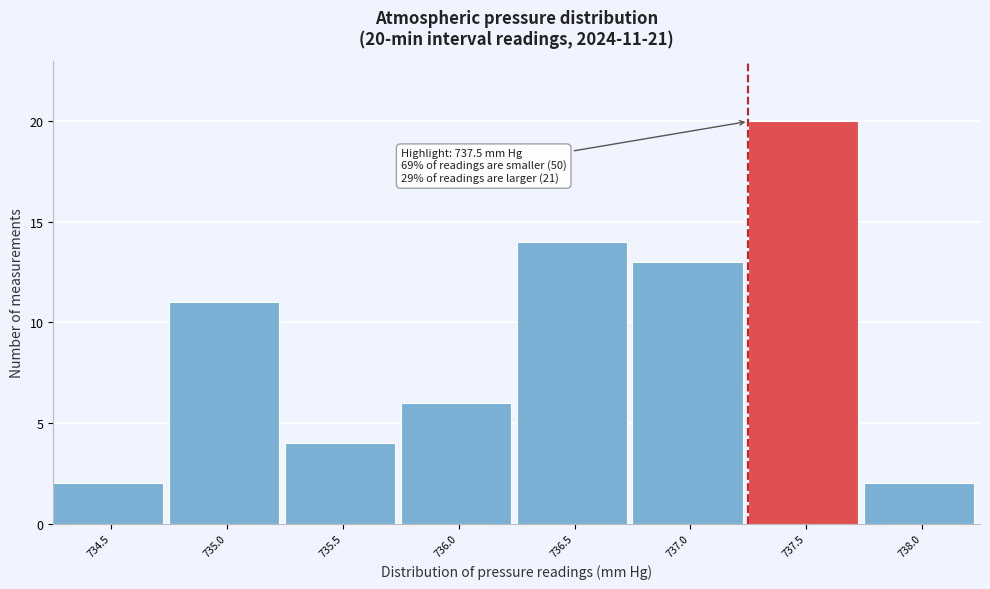

Reading left to right, what are all the values shown in this chart?

2	11	4	6	14	13	20	2